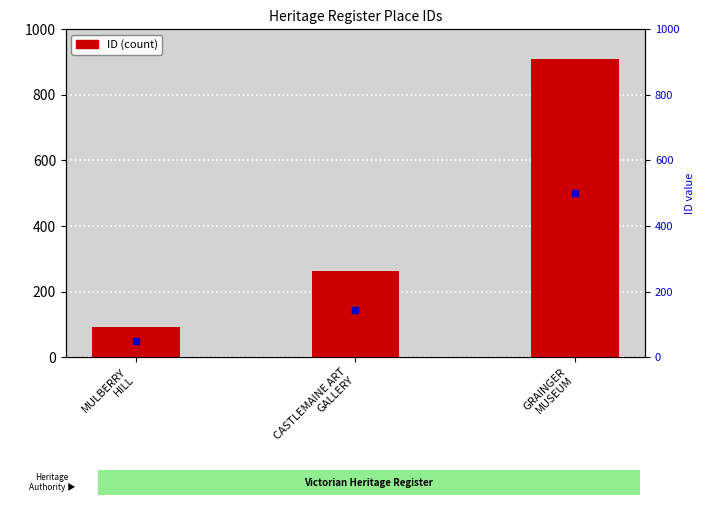

Rank the categories by value from lowest to highest.

MULBERRY
HILL, CASTLEMAINE ART
GALLERY, GRAINGER
MUSEUM